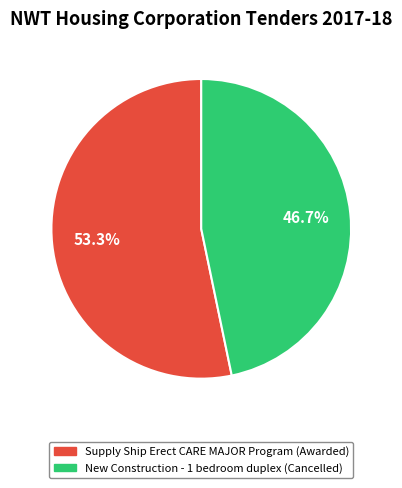

The New Construction - 1 bedroom duplex slice represents 38% of the pie. True or false?

False